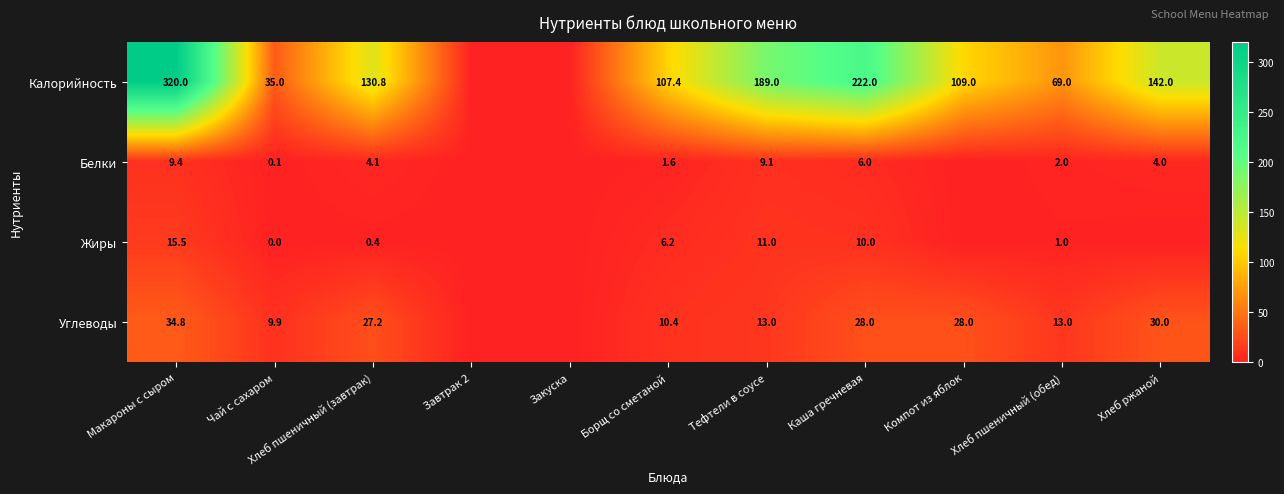

Rank the series at Тефтели в соусе from lowest to highest value.

Белки, Жиры, Углеводы, Калорийность